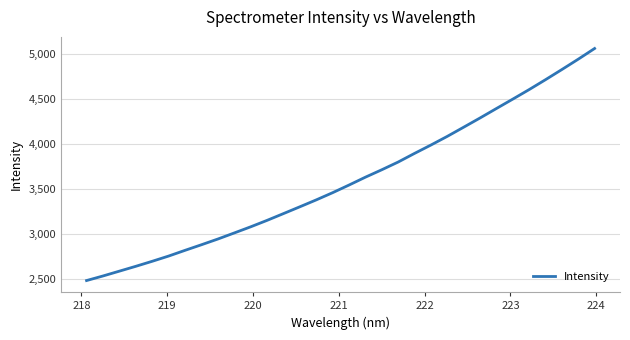

What is the minimum value shown in the chart?

2483.0